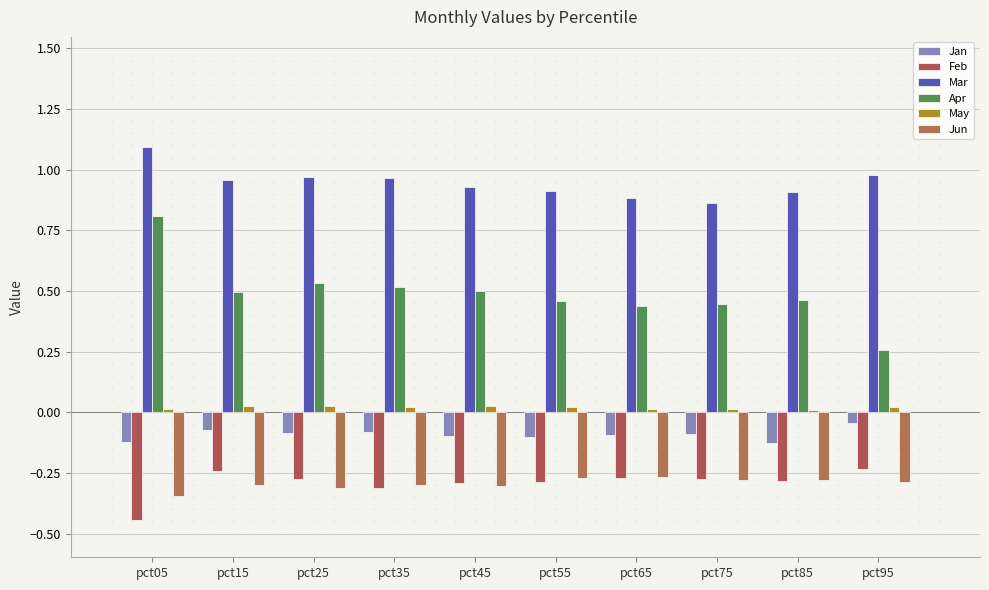

What is the difference between the second highest and second lowest values in the Apr series?

0.1